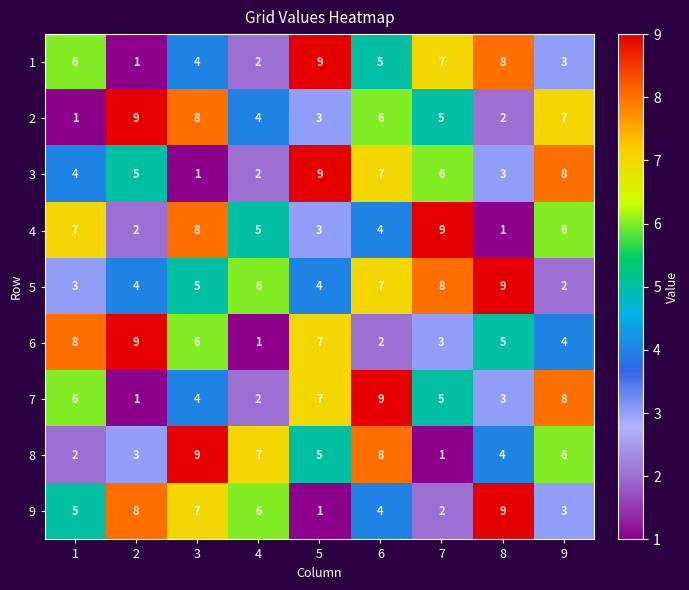

List the labels in order of 8 value, largest first.

3, 6, 4, 9, 5, 8, 2, 1, 7